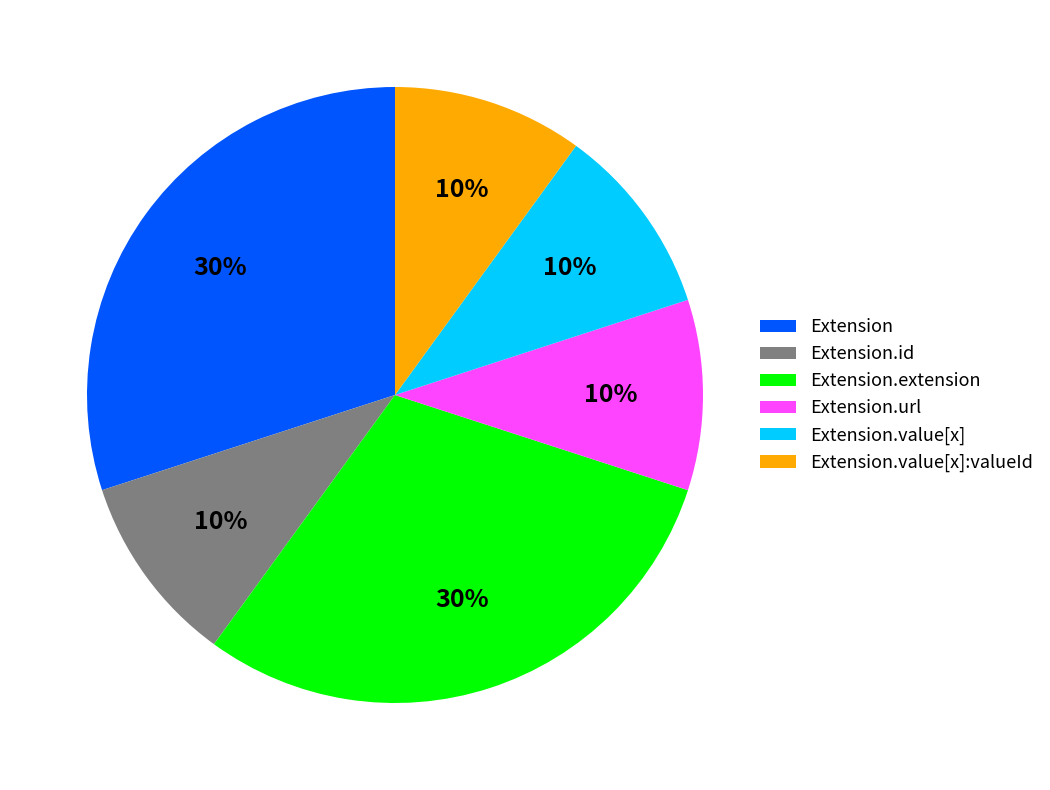

Combined, do Extension.url and Extension.value[x]:valueId account for over 50%?

No